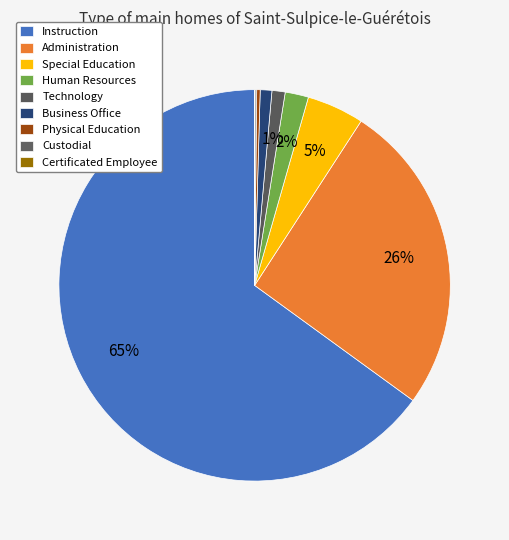

To the nearest percent, what percentage of the pie is Human Resources?

2%